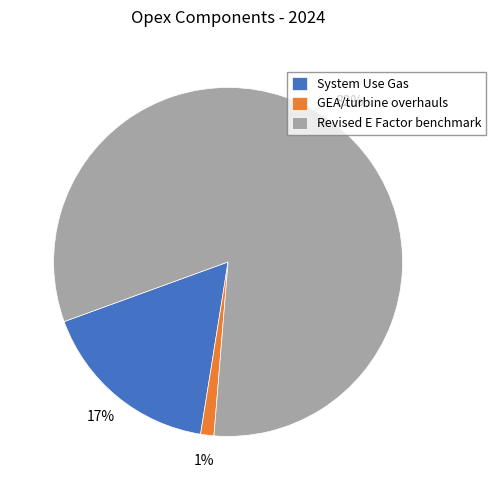

To the nearest percent, what is the average slice percentage?

33%